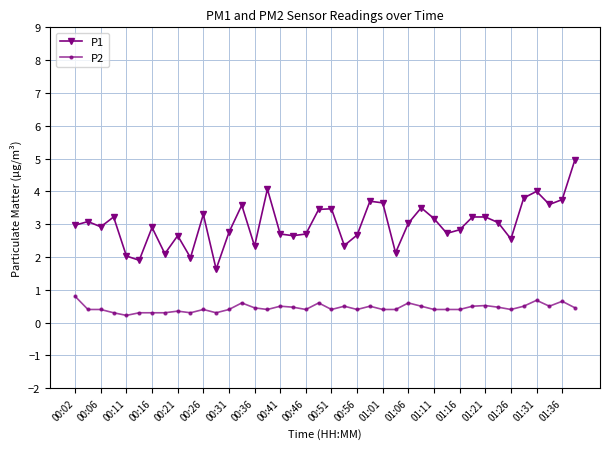

List the series in order of their peak value, lowest first.

P2, P1